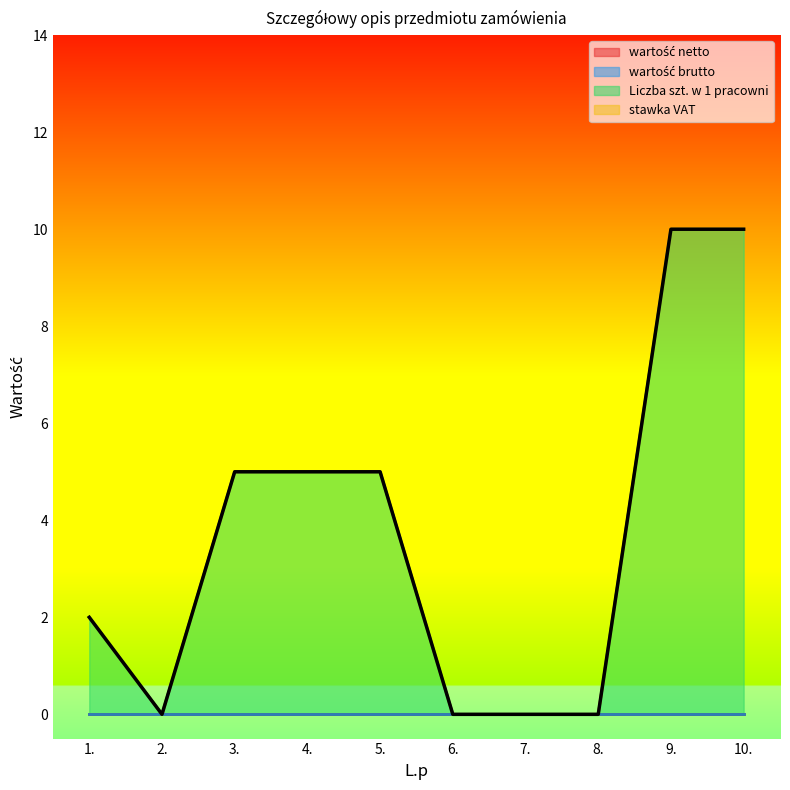

List the series in order of their peak value, lowest first.

wartość netto, wartość brutto, stawka VAT, Liczba szt. w 1 pracowni